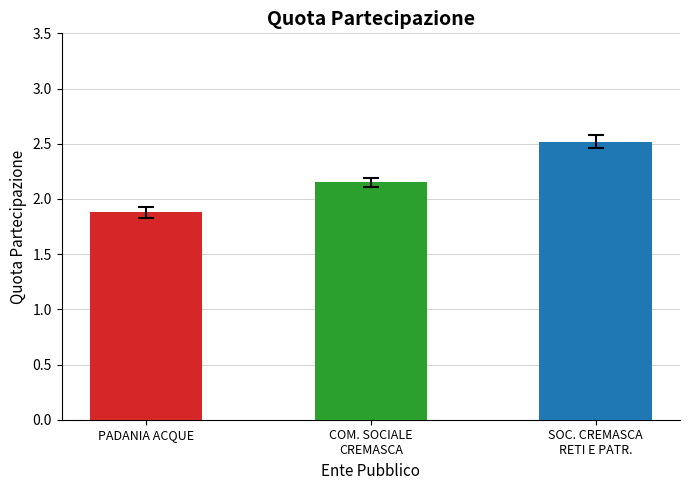

Count the number of categories in the chart.

3